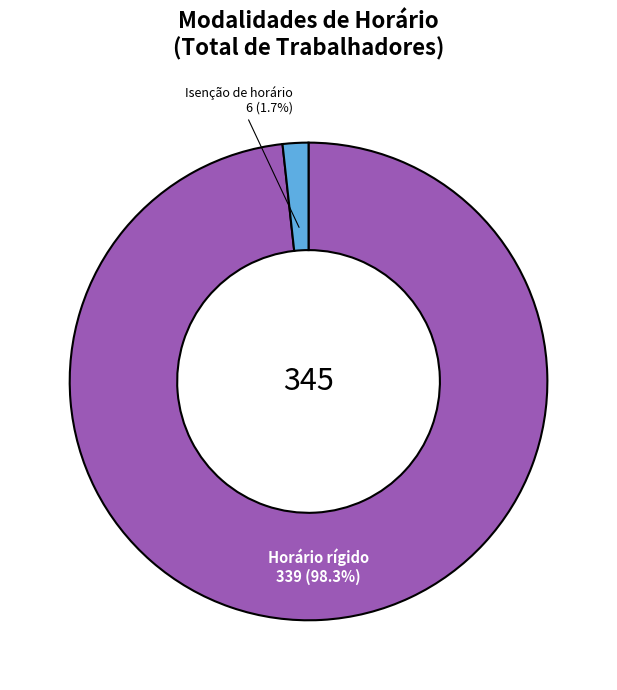

Does any single category account for the majority?

Yes